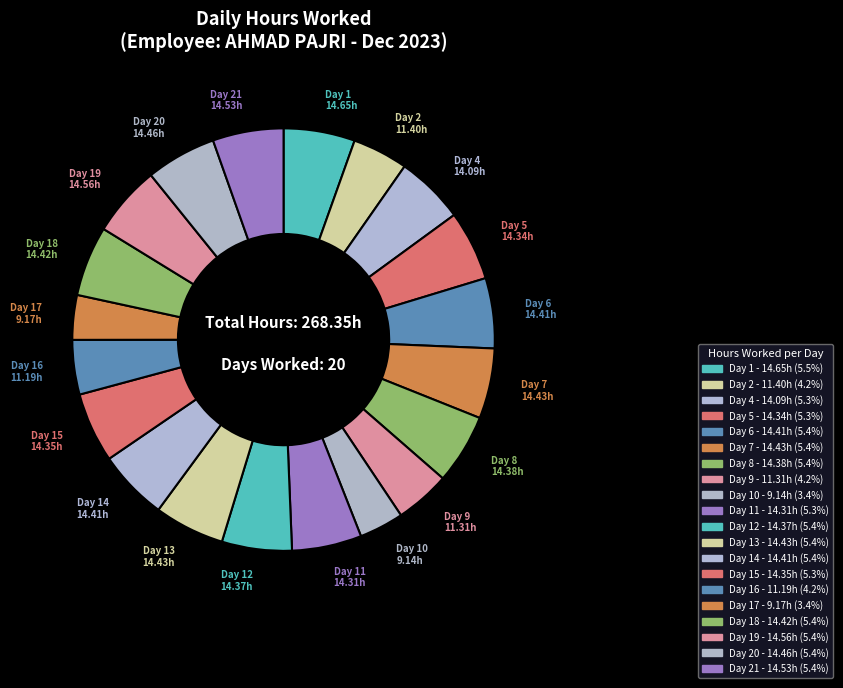

Which slice is the smallest?

Day 10